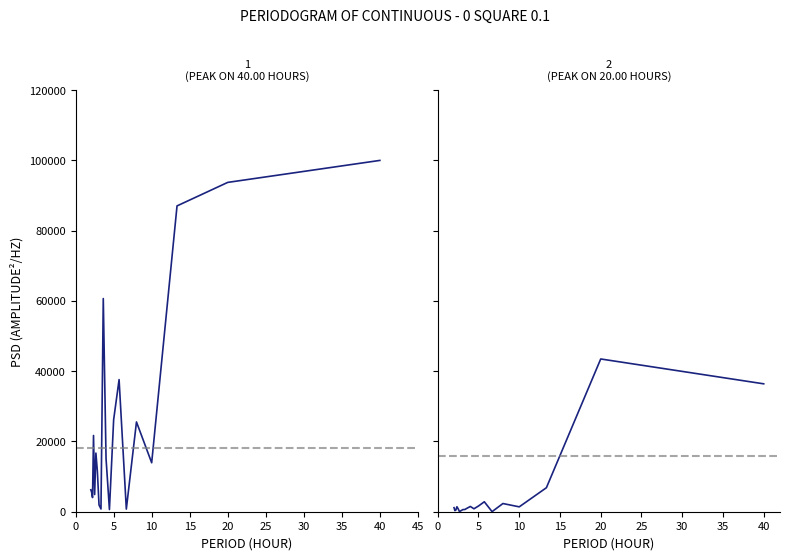

Which series has the largest total across all categories?

P1